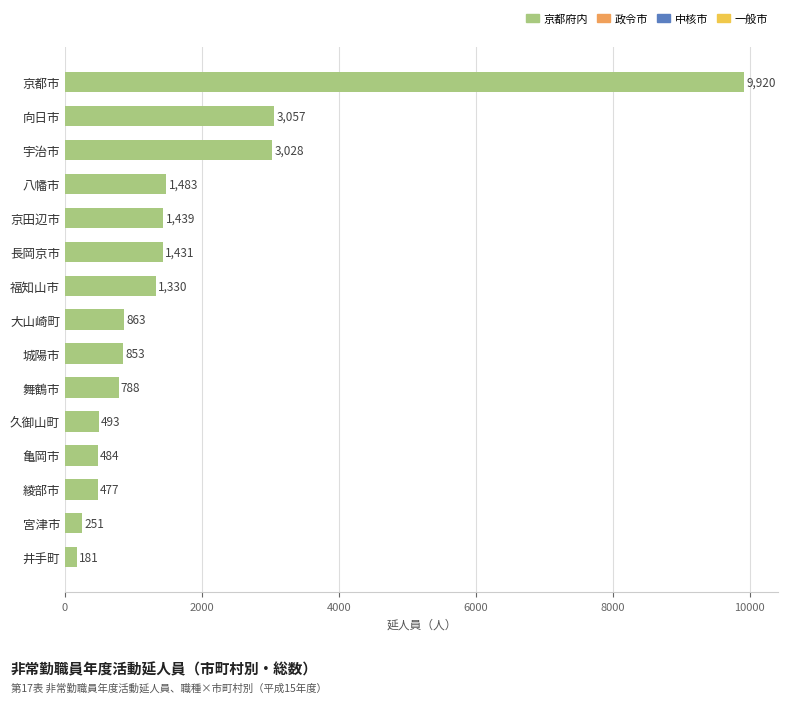

Reading top to bottom, transcribe all the data shown in this chart.

9920	3057	3028	1483	1439	1431	1330	863	853	788	493	484	477	251	181